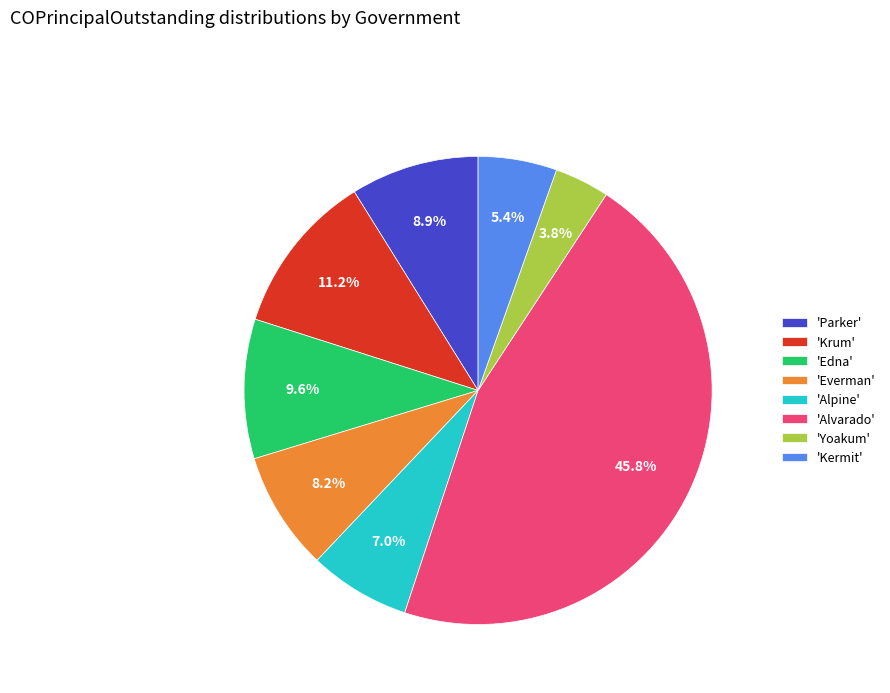

Between 'Alpine' and 'Krum', which is larger?

'Krum'